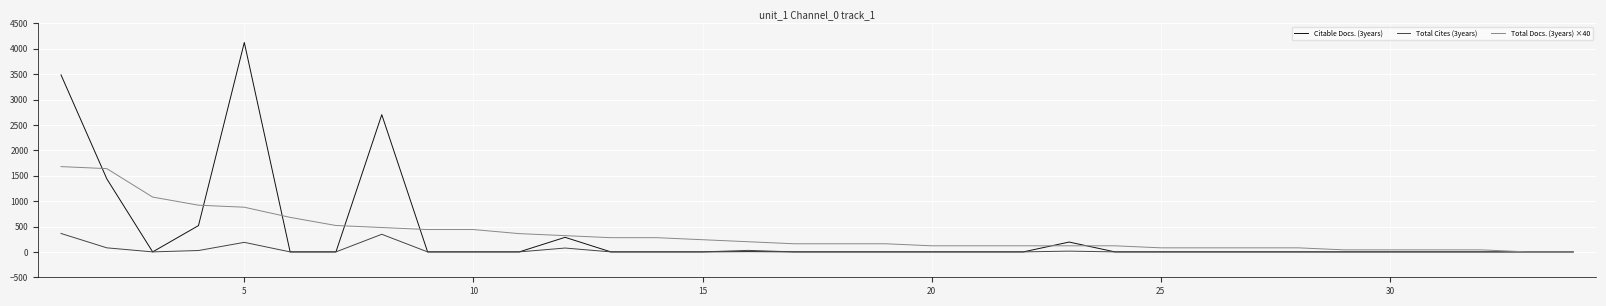

Rank the series by their maximum value, from highest to lowest.

Citable Docs. (3years), Total Docs. (3years) ×40, Total Cites (3years)